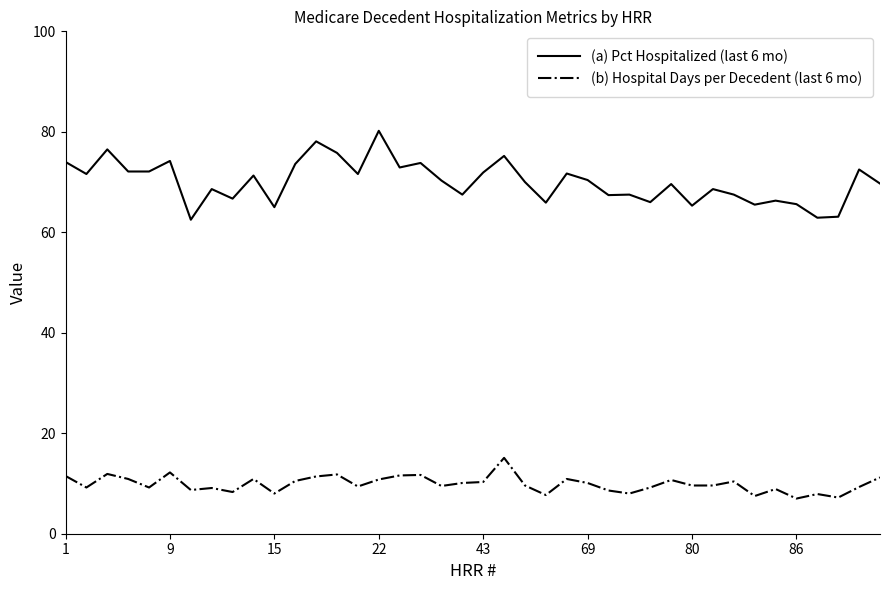

Which series has the widest spread of values?

(a) Pct Hospitalized (last 6 mo)